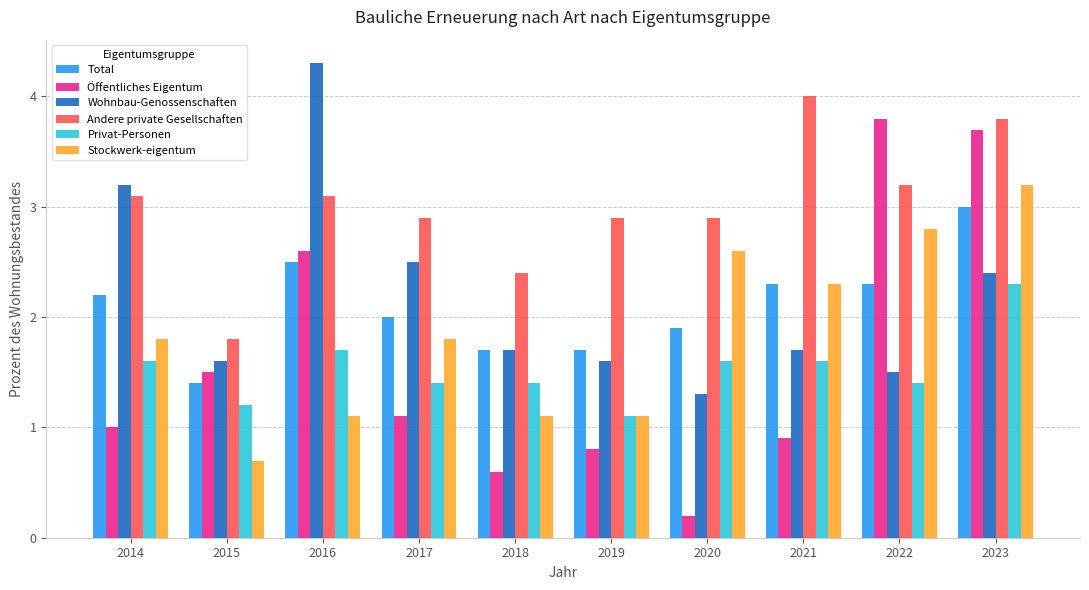

What is the approximate value of Privat-Personen at 2014?

1.6